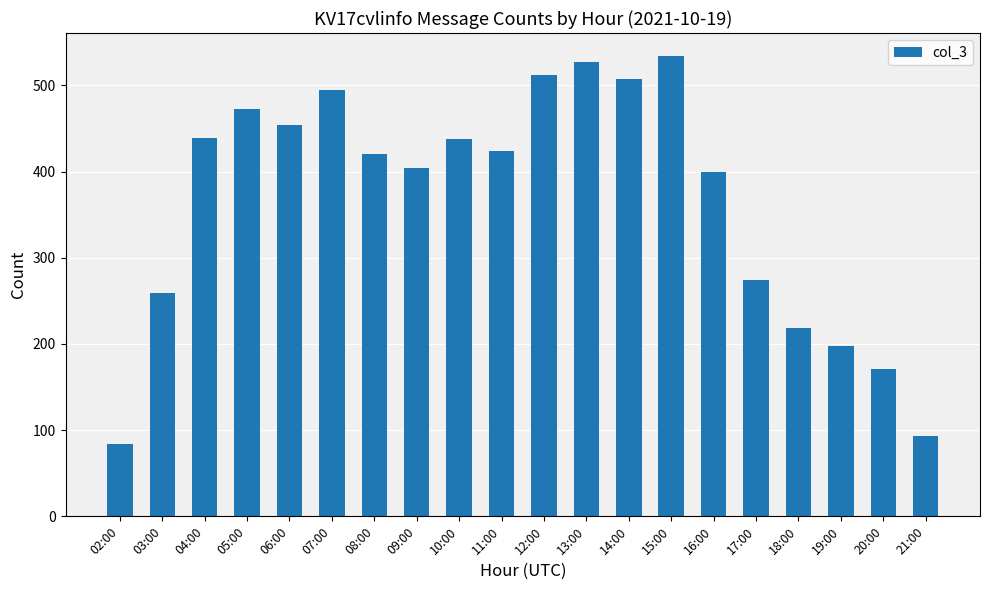

What is the sum of the values at 09:00 and 05:00?

877